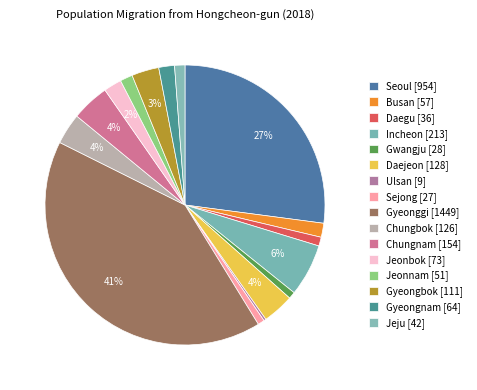

What is the change in value from Sejong to Jeju?

+15